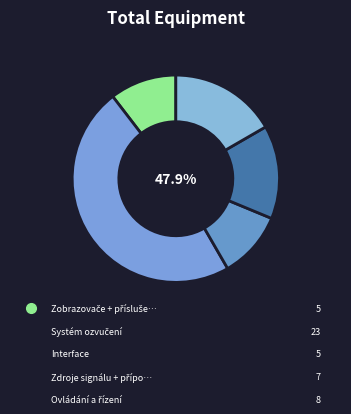

Which slice is the smallest?

Zobrazovače + příslušenství